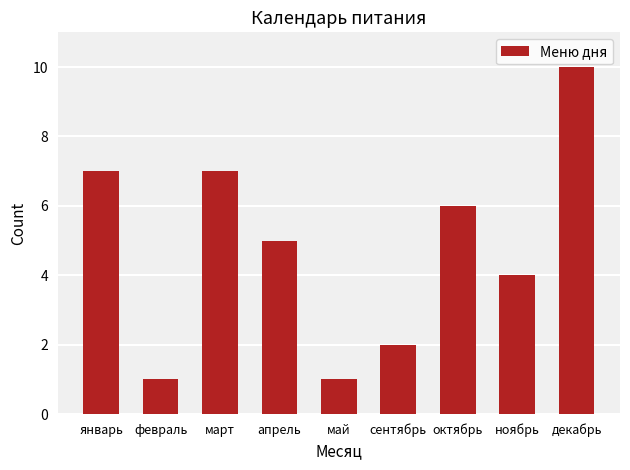

At which label does the data first exceed 5?

январь